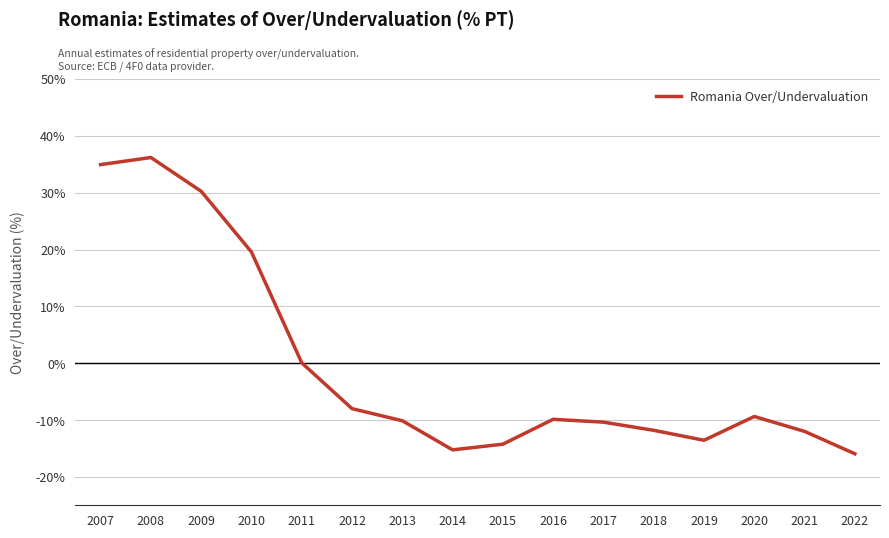

How many lines are shown in the chart?

1